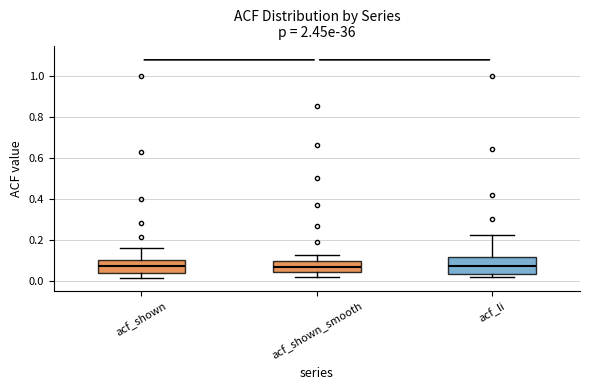

Reading left to right, read every box against the y-axis: the position of its median line, the range the box covers, and the ends of its whiskers. The values are not printed on the chart, so give them approximately, as read against the axis.

acf_shown: median 0.08, box 0.04 to 0.10, whiskers 0.02 to 0.16
acf_shown_smooth: median 0.06, box 0.04 to 0.10, whiskers 0.02 to 0.12
acf_li: median 0.08, box 0.04 to 0.12, whiskers 0.02 to 0.22